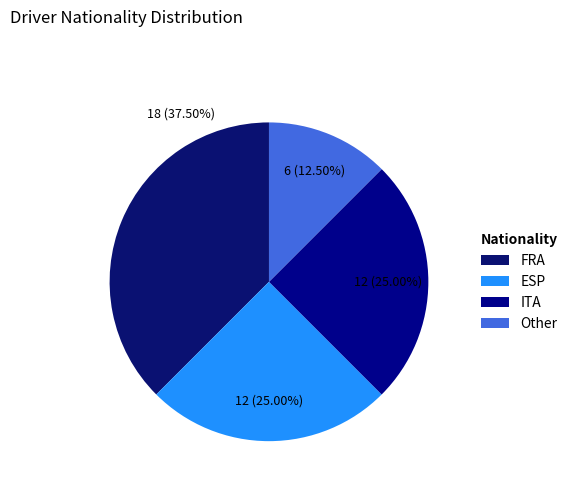

What percentage is the Other slice, to the nearest percent?

12%